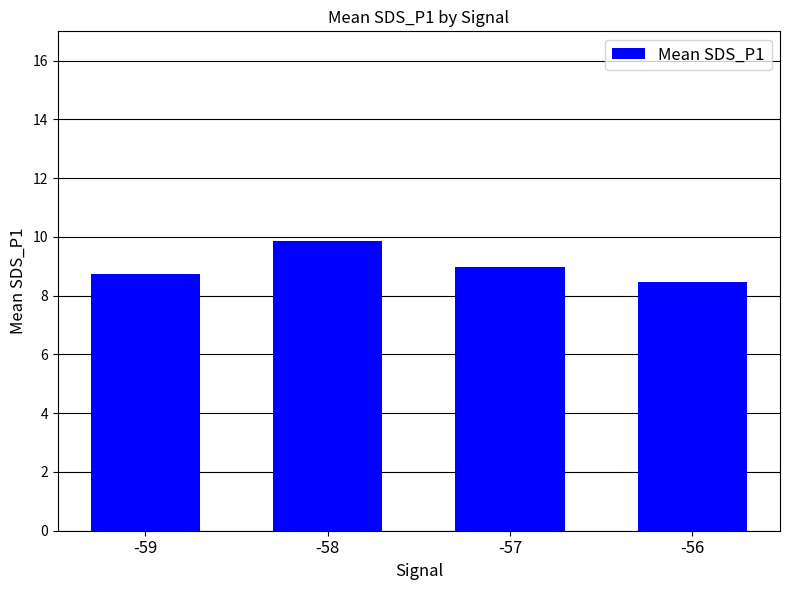

Rank the categories by value from lowest to highest.

-56, -59, -57, -58